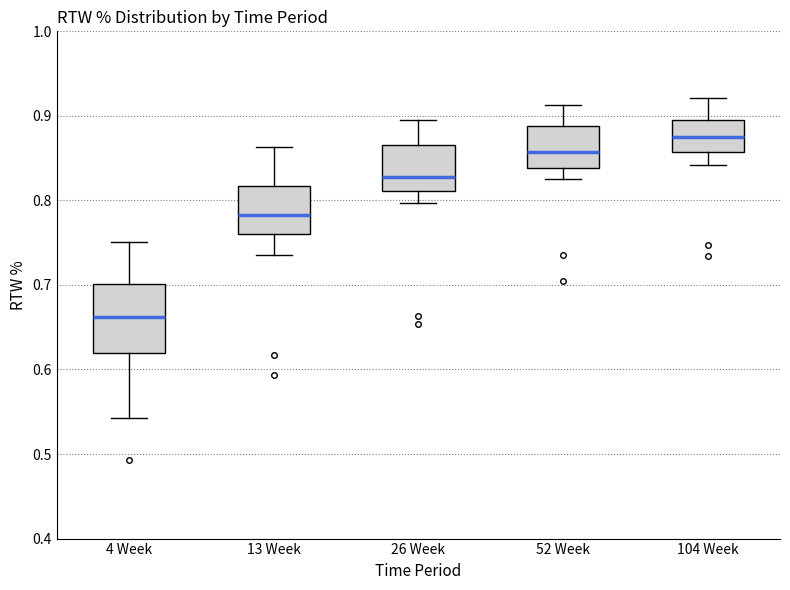

Reading left to right, transcribe this box plot: for each box, give where its median line is, the range the box spans, and where its two whiskers end, as read against the y-axis. The values are not printed on the chart, so give them approximately, as read against the axis.

4 Week: median 0.66, box 0.62 to 0.70, whiskers 0.54 to 0.75
13 Week: median 0.78, box 0.76 to 0.82, whiskers 0.74 to 0.86
26 Week: median 0.83, box 0.81 to 0.87, whiskers 0.80 to 0.90
52 Week: median 0.86, box 0.84 to 0.89, whiskers 0.83 to 0.91
104 Week: median 0.87, box 0.86 to 0.89, whiskers 0.84 to 0.92